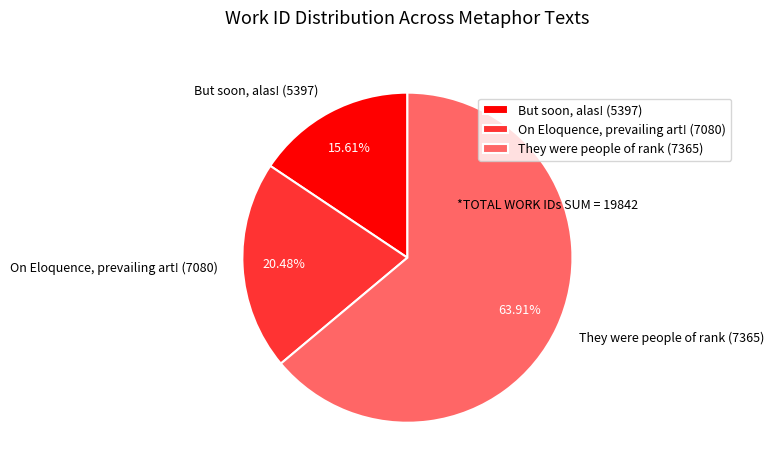

How many slices are in this pie chart?

3